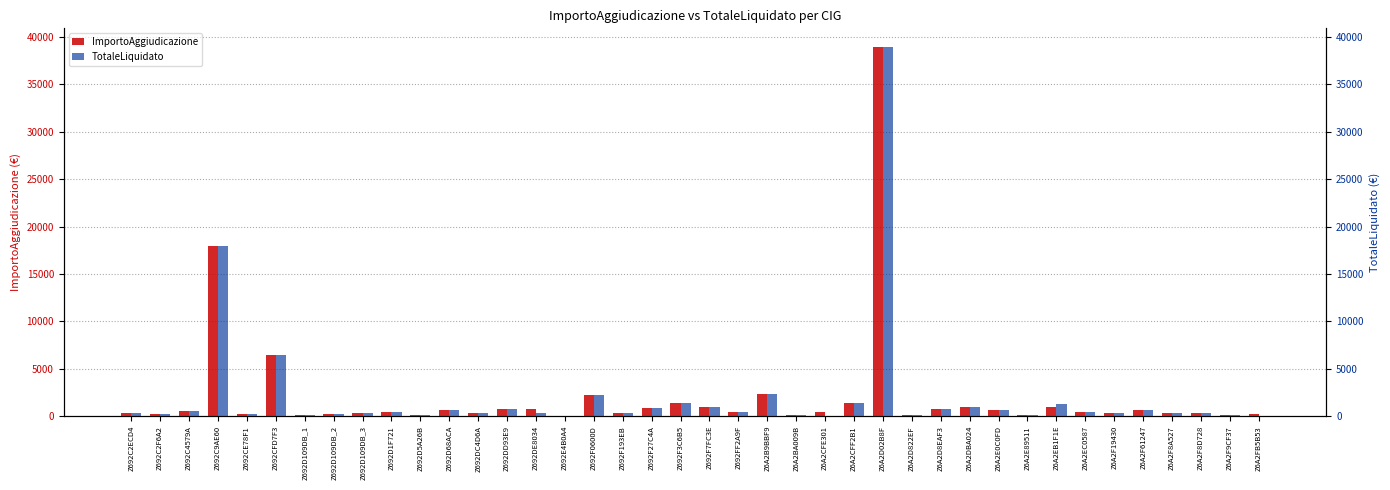

How many values in the TotaleLiquidato series are below 399?

20